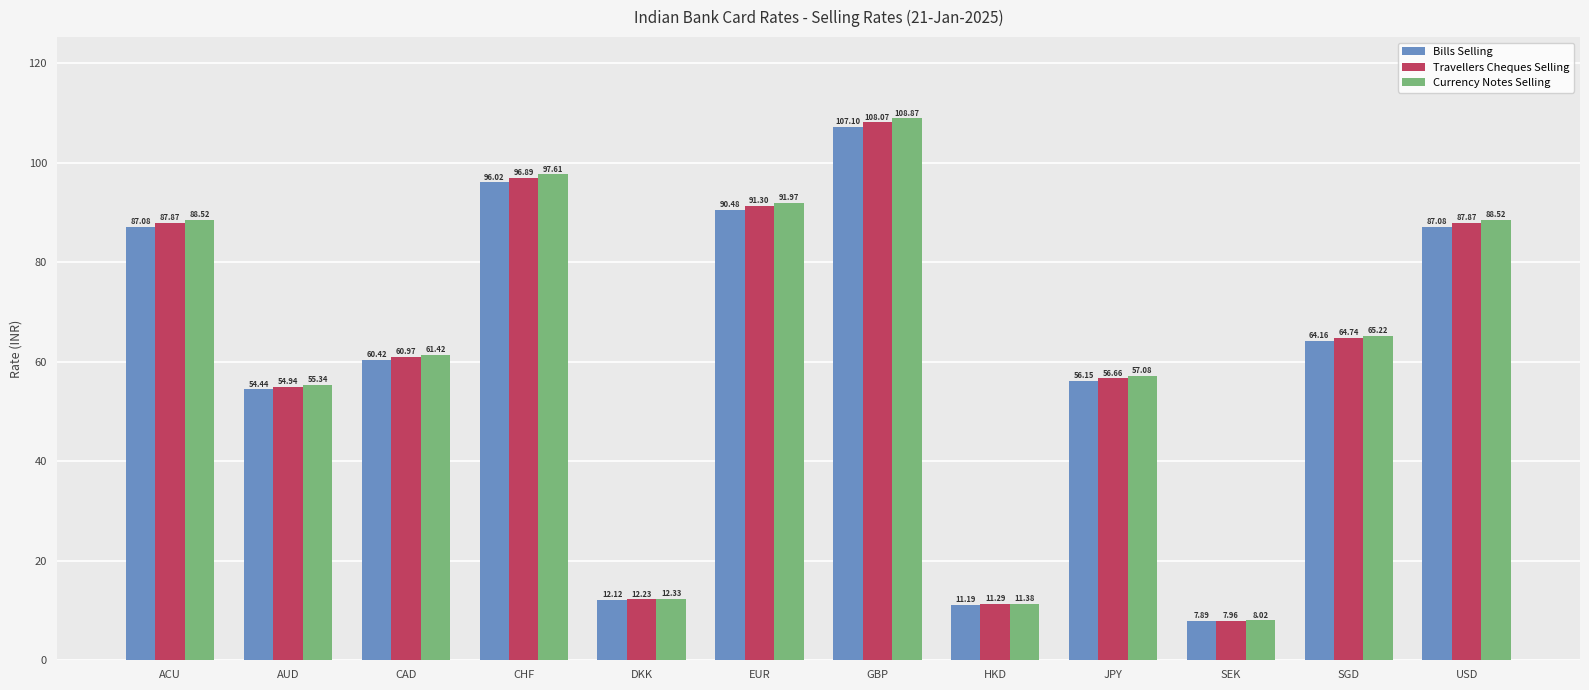

What are all the series names shown in the legend?

Bills Selling, Travellers Cheques Selling, Currency Notes Selling